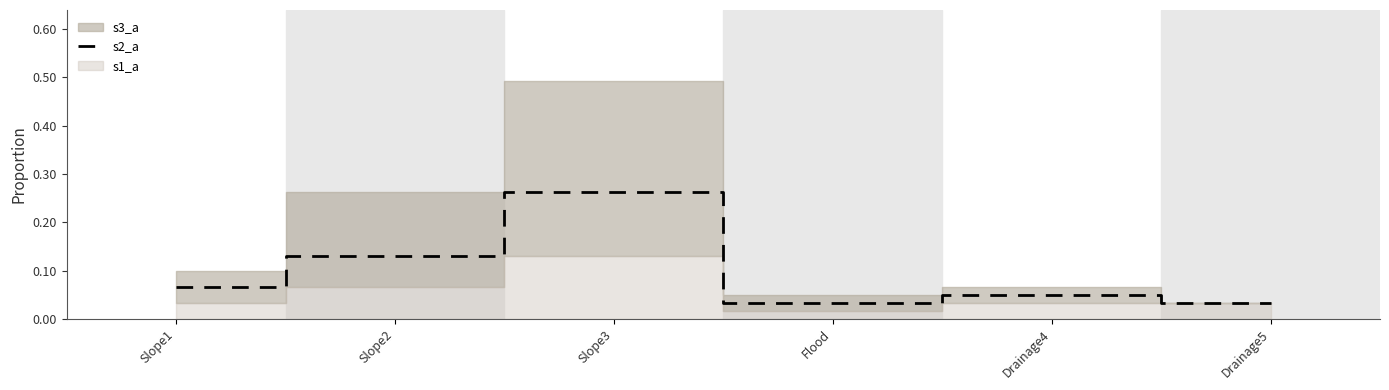

Reading left to right, extract all data points from this chart.

0.1	0.1	0.3	0.0	0.0	0.0